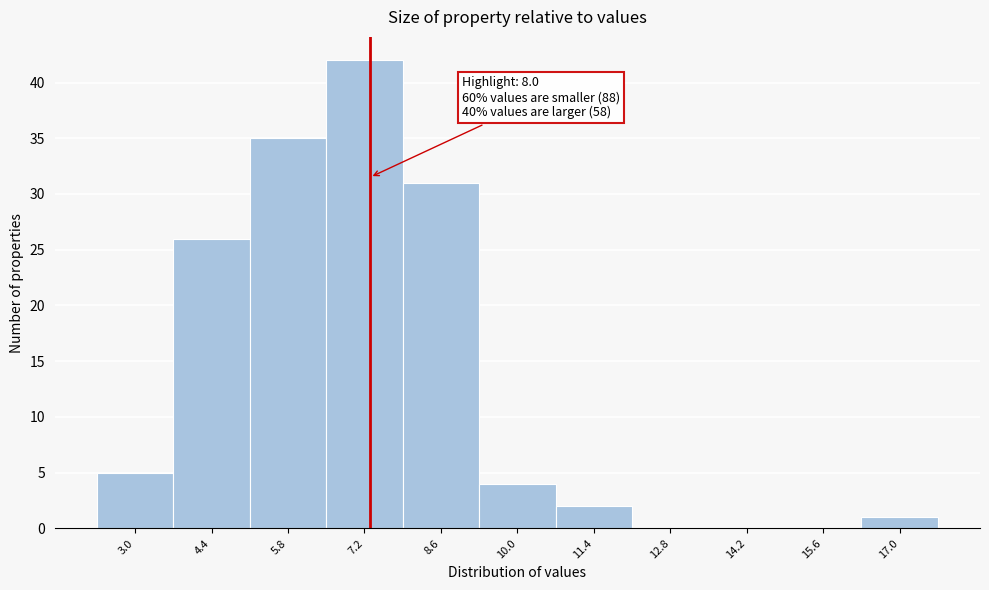

Reading left to right, extract all data points from this chart.

3.0=5	4.4=26	5.8=35	7.2=42	8.6=31	10.0=4	11.4=2	12.8=0	14.2=0	15.6=0	17.0=1